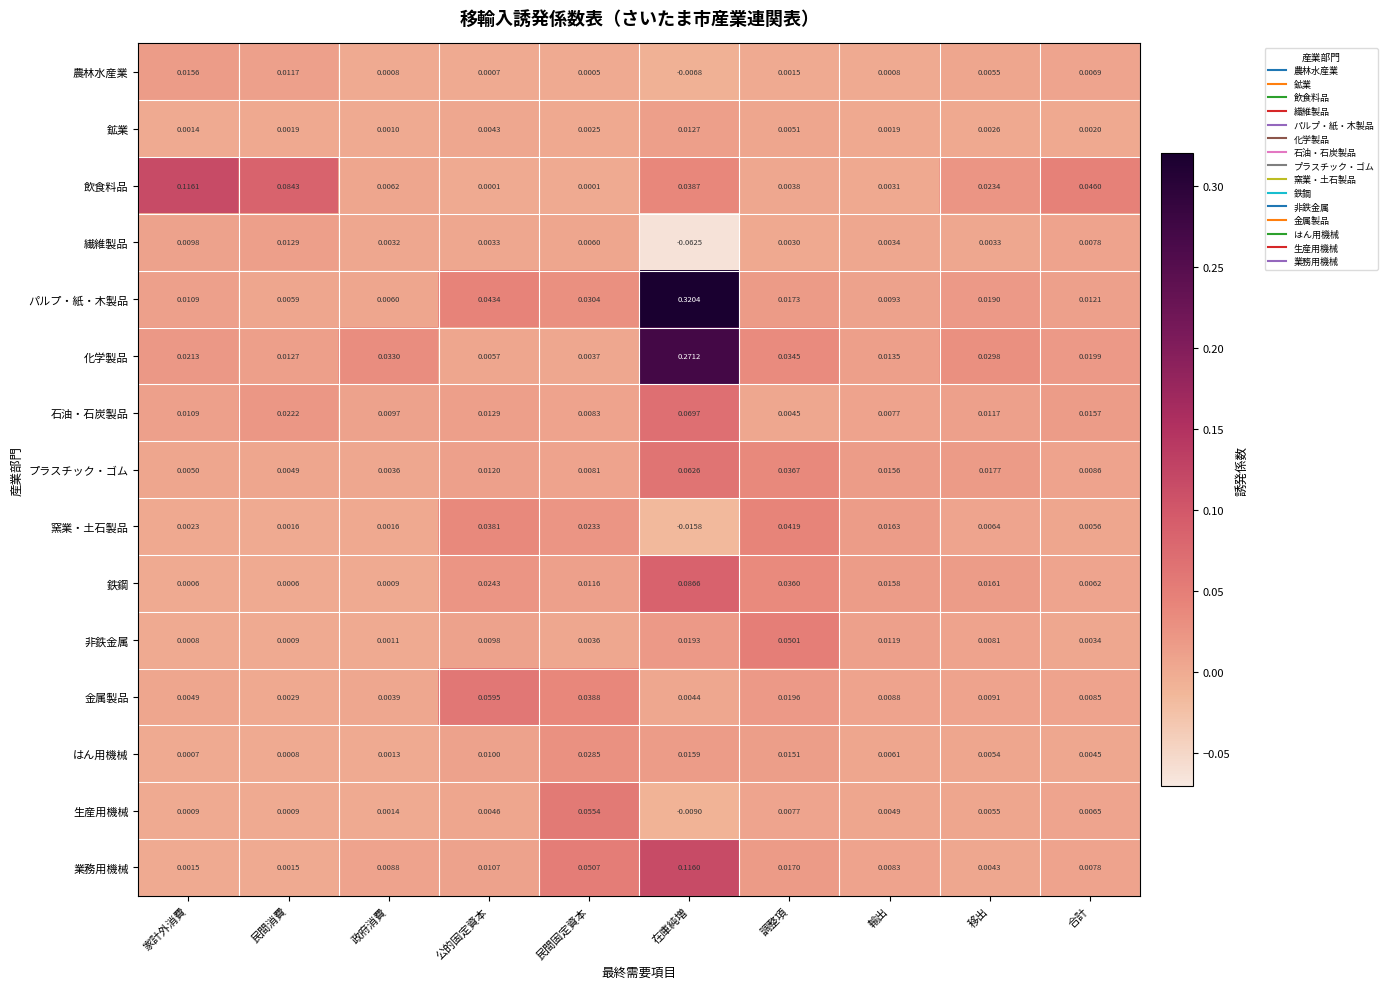

How many distinct data groups are displayed?

15